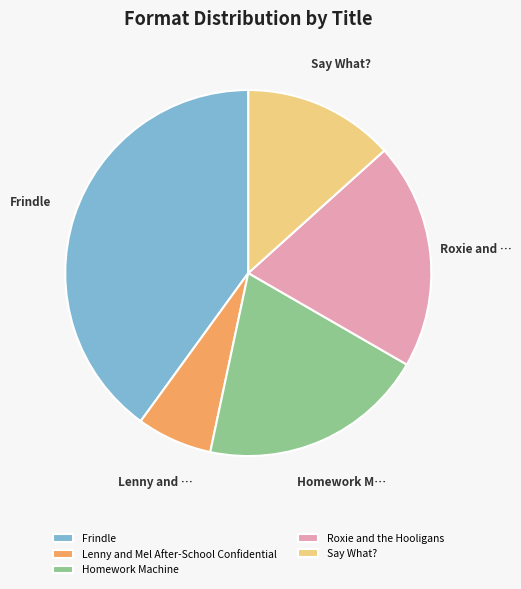

Between Frindle and Homework Machine, which is larger?

Frindle